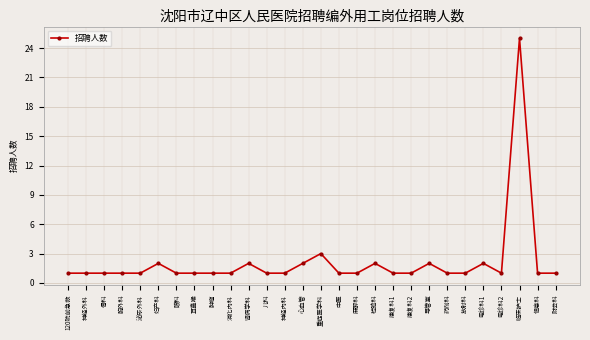

What is the value of the 6th point from the left?

2